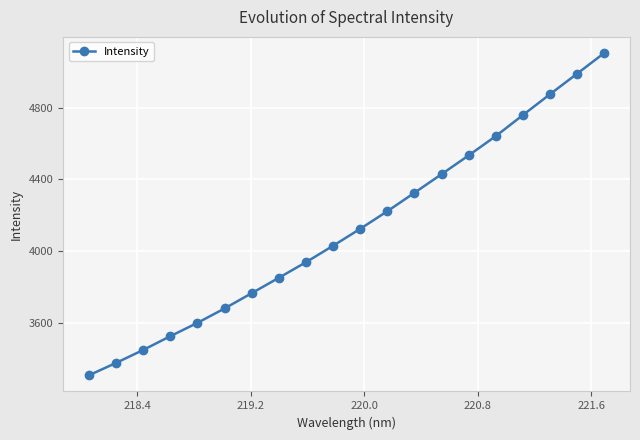

What is the difference between the maximum and minimum values?

1797.6